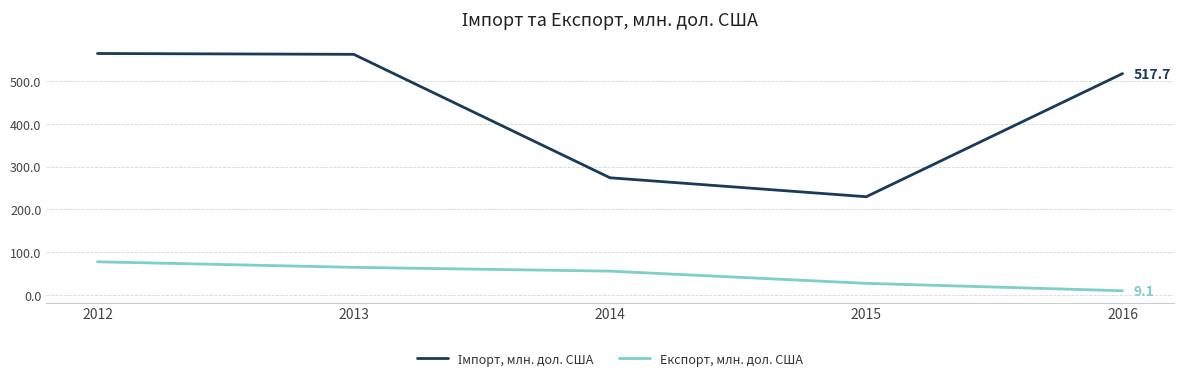

Is this an area chart (filled region under the line)?

No